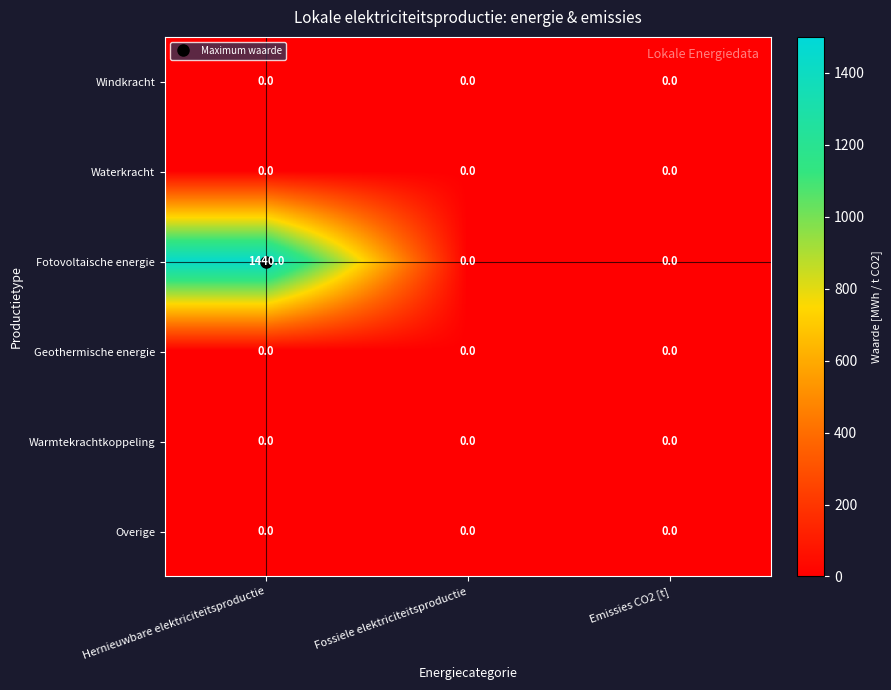

What is the greatest value displayed?

1440